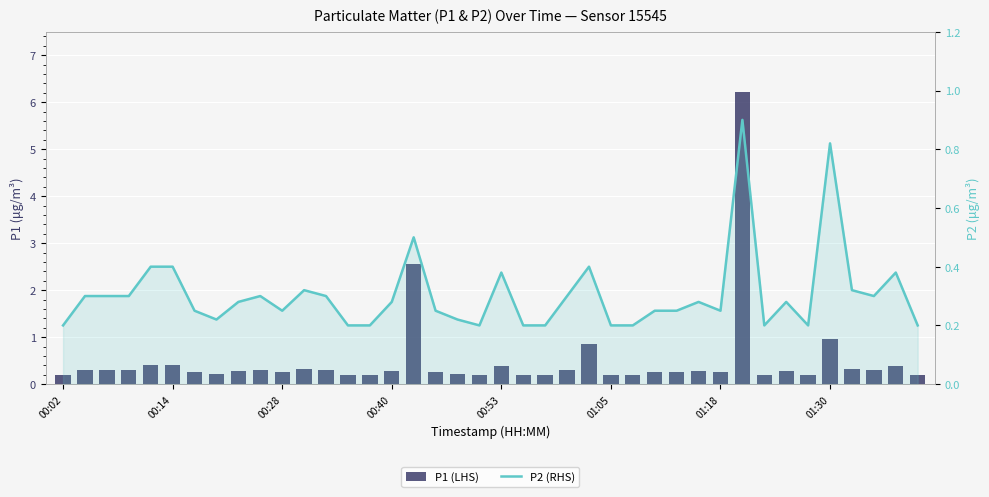

What is the difference between the highest and lowest values at 31?

5.3